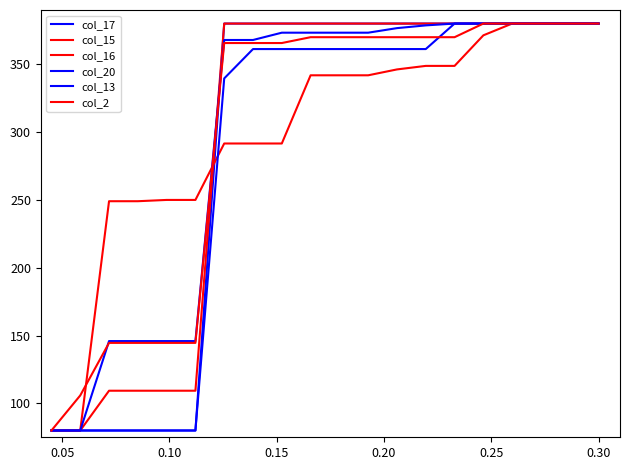

How many series are shown in this chart?

6